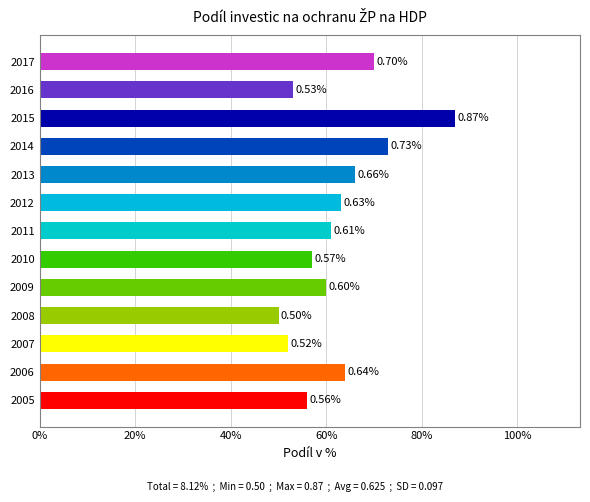

Are the bars grouped side by side (vs. stacked)?

No